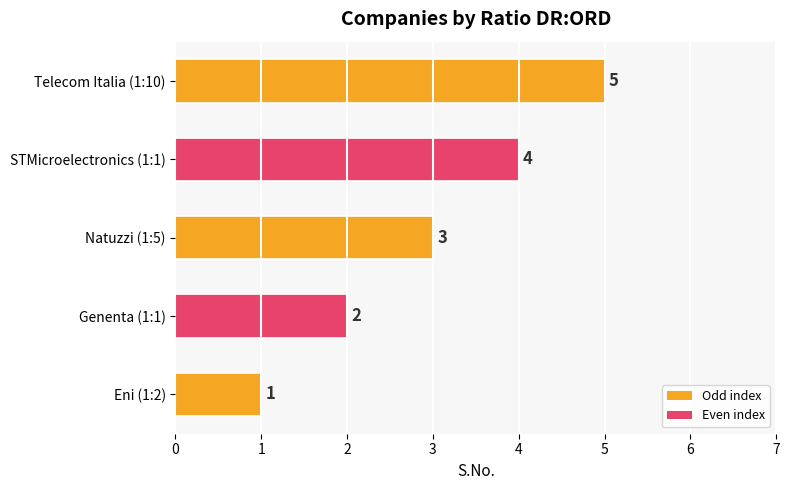

List the labels in order of value, smallest first.

Eni (1:2), Genenta (1:1), Natuzzi (1:5), STMicroelectronics (1:1), Telecom Italia (1:10)